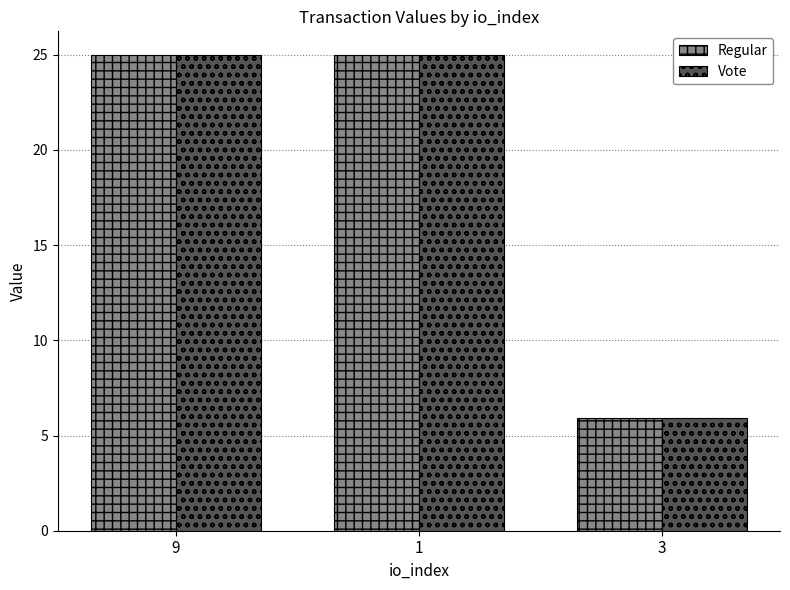

Reading left to right, list all the values displayed in this chart.

Regular: 25.0	25.0	5.9
Vote: 25.0	25.0	5.9